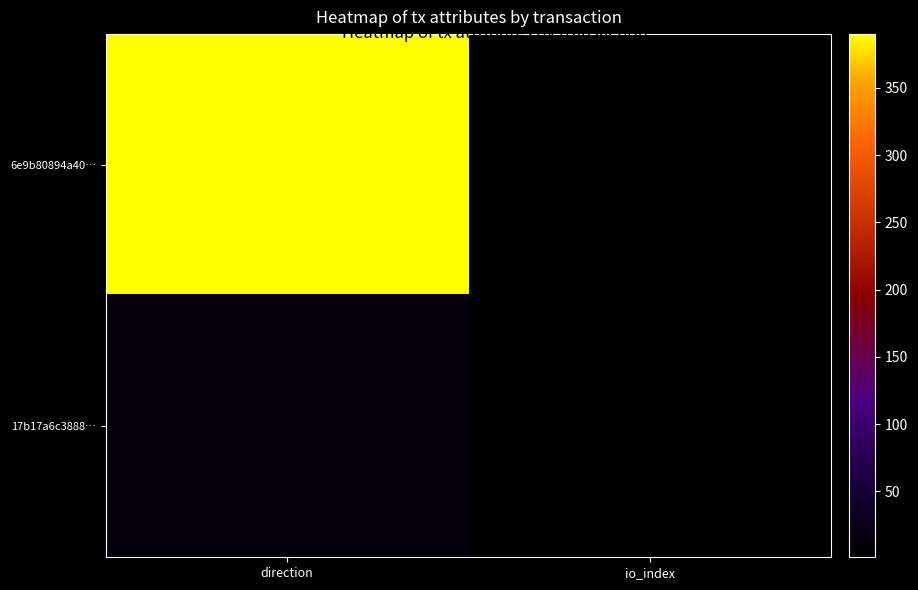

Which label corresponds to the smallest value in the chart?

io_index